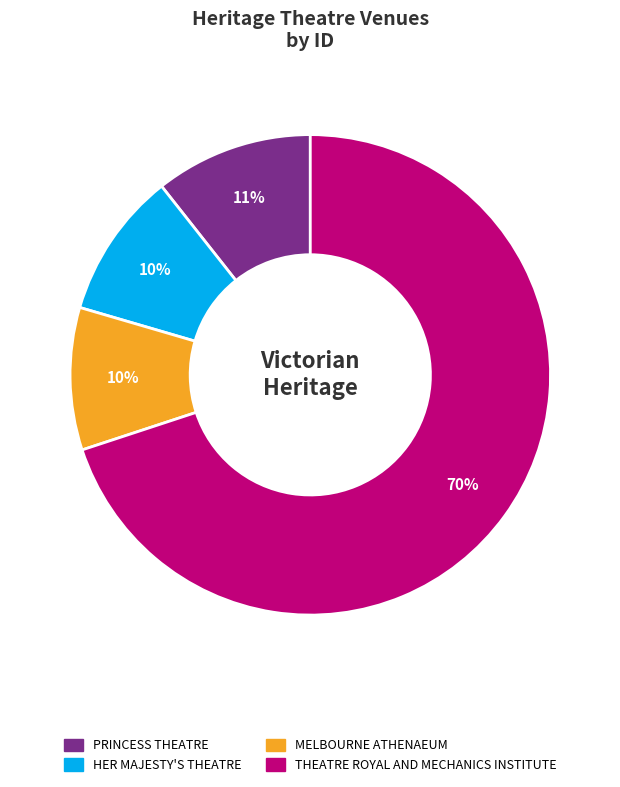

Which slice represents more than half of the pie?

THEATRE ROYAL AND MECHANICS INSTITUTE